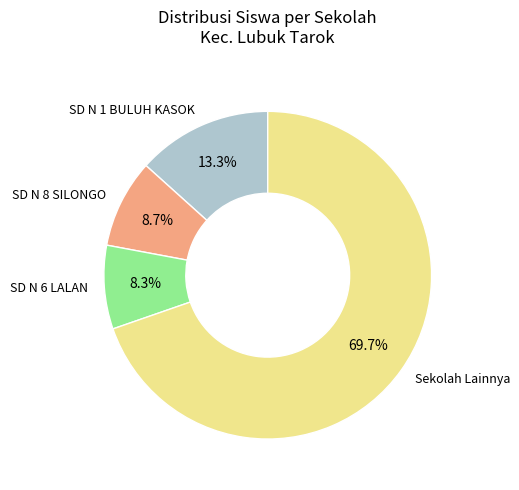

Does any single category account for the majority?

Yes